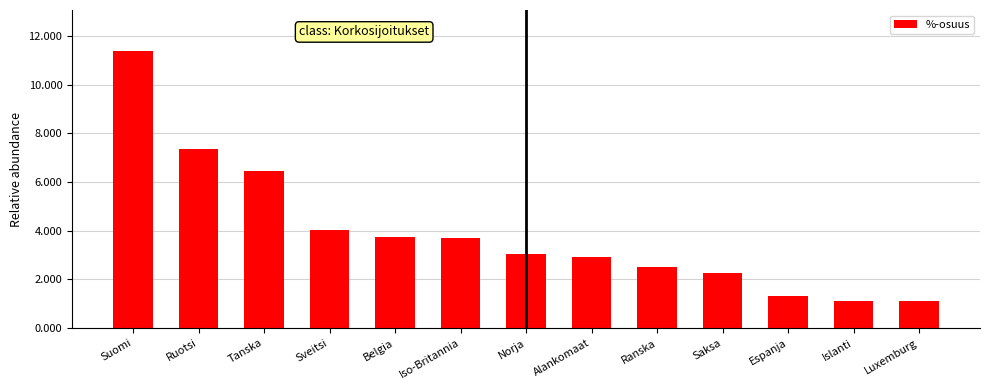

What is the sum of all values?

50.8